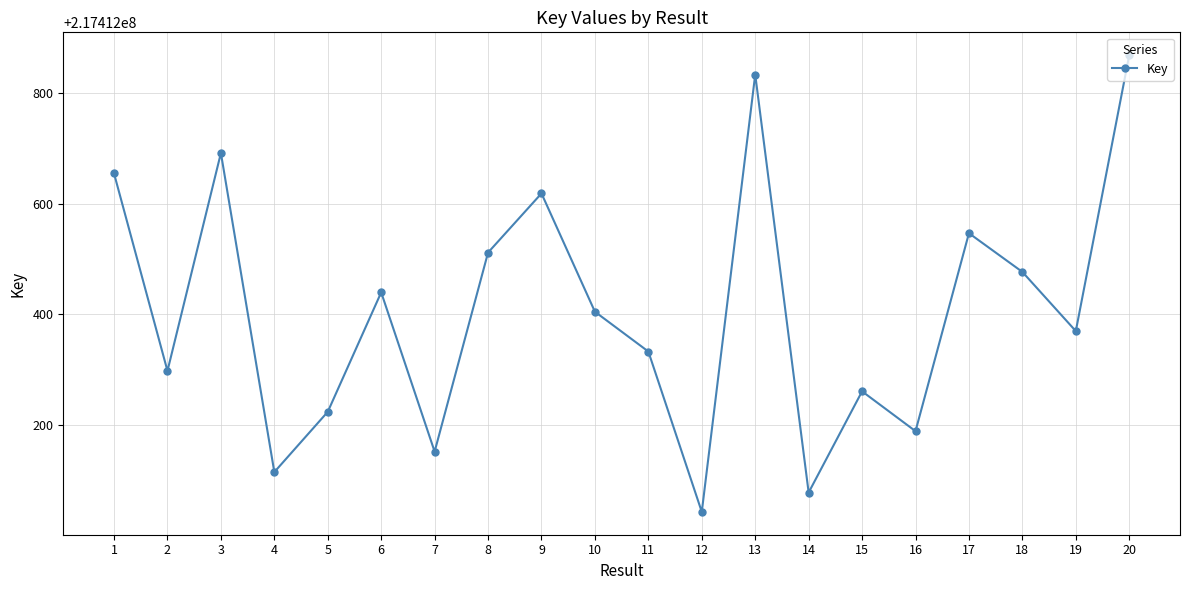

The value at 2 is 217412298. True or false?

True